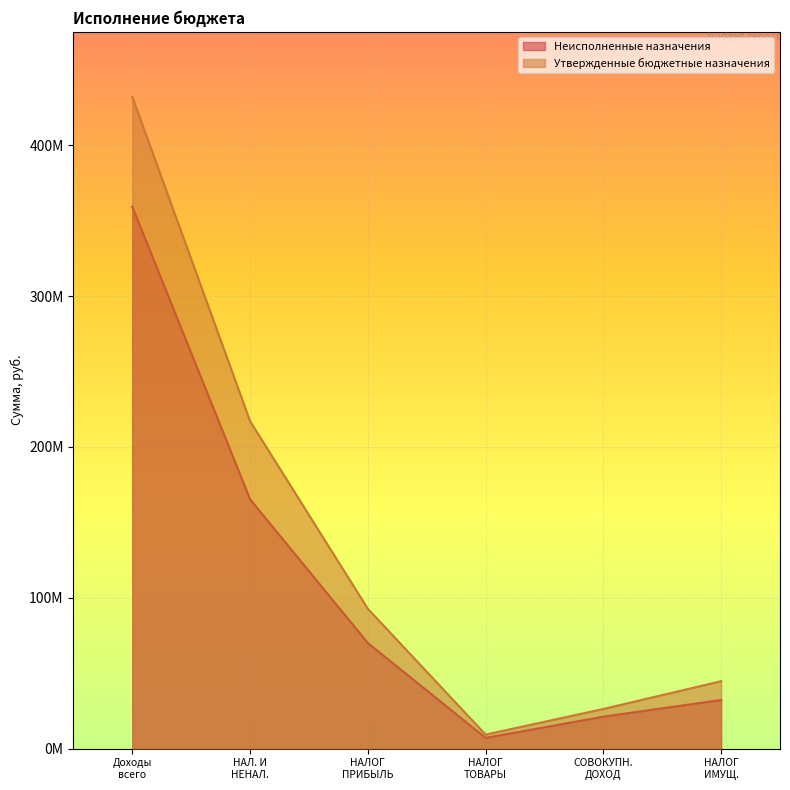

Which series has the largest total across all categories?

Утвержденные бюджетные назначения